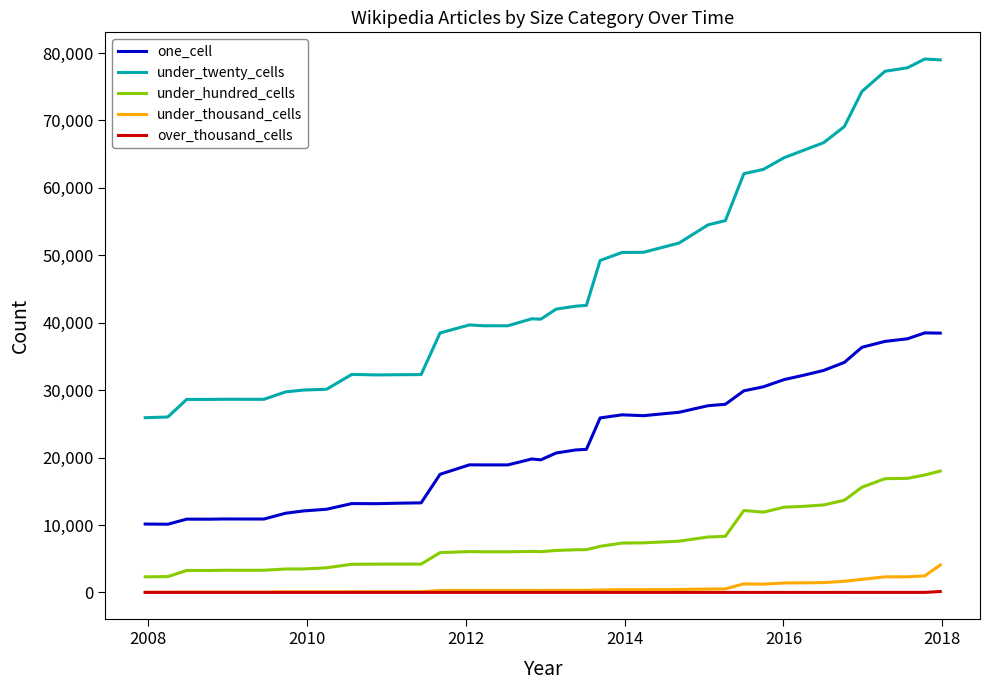

Which series has the largest range (max minus min)?

under_twenty_cells